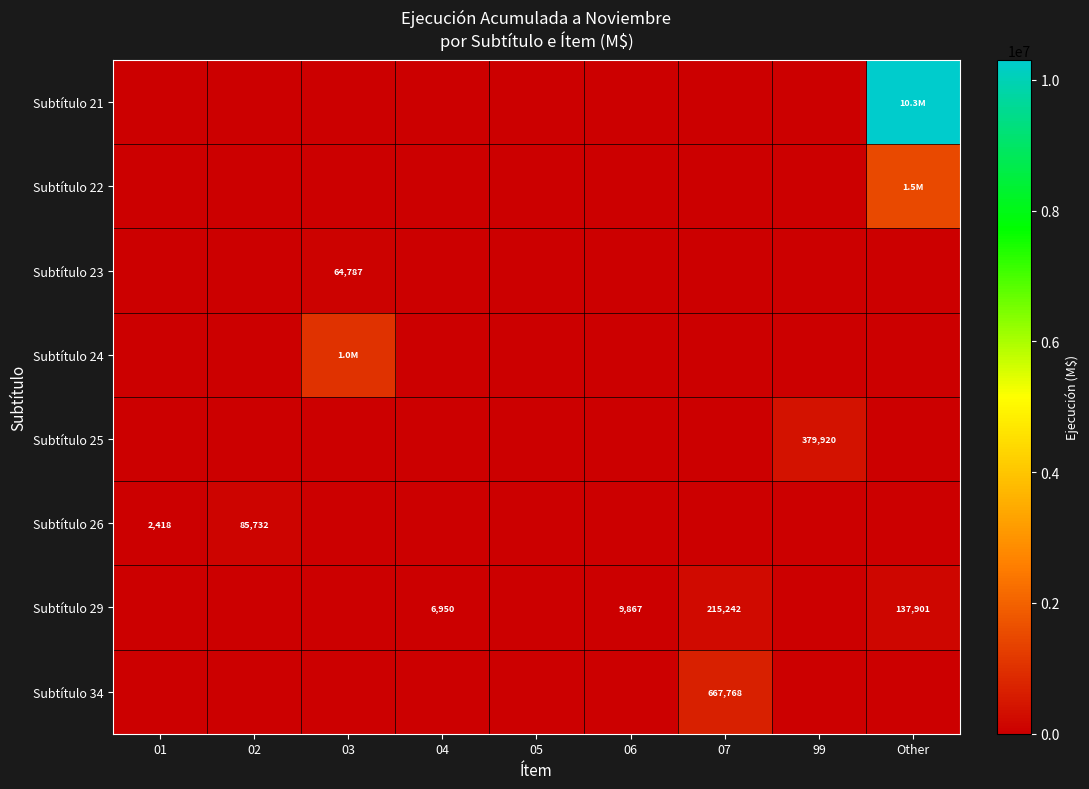

Is it true that Subtítulo 24 equals 437201 at 04?

False